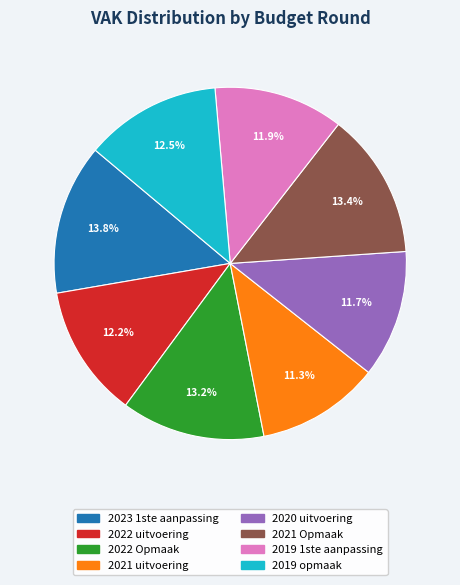

Is 2021 Opmaak the majority of the pie?

No